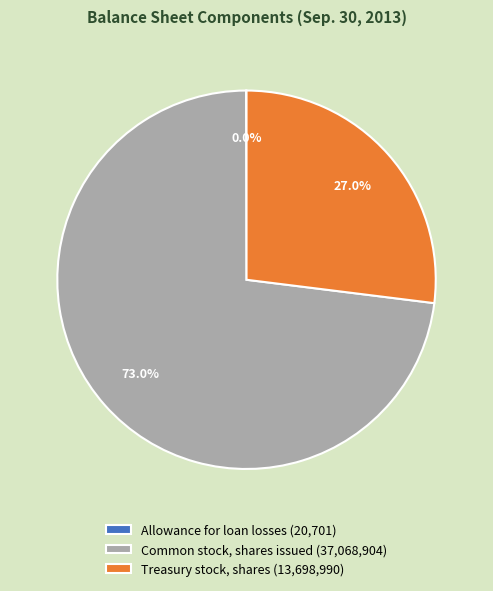

Is there a majority slice in this chart?

Yes